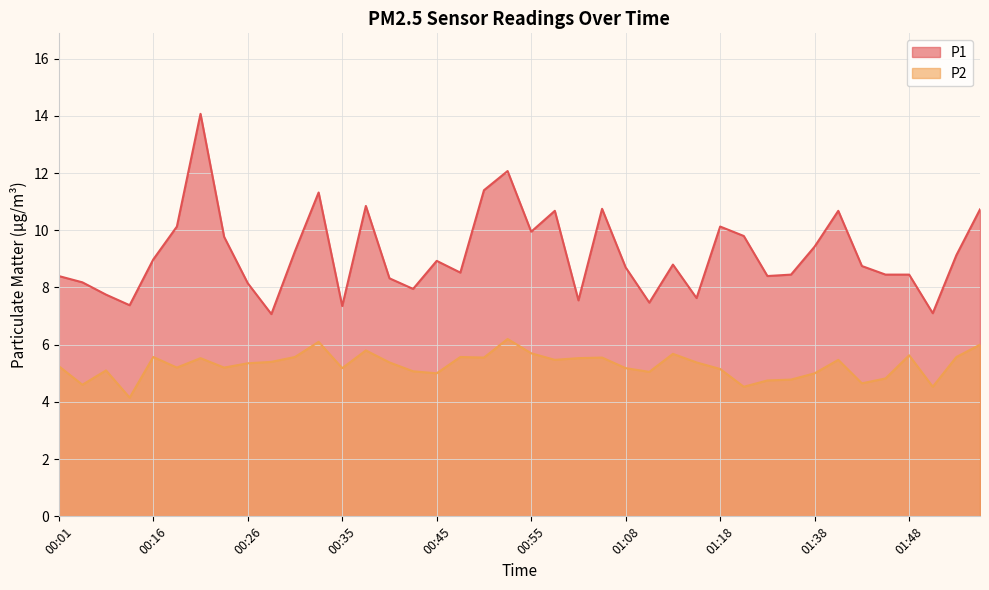

At which category is the sum across all series the highest?

00:21